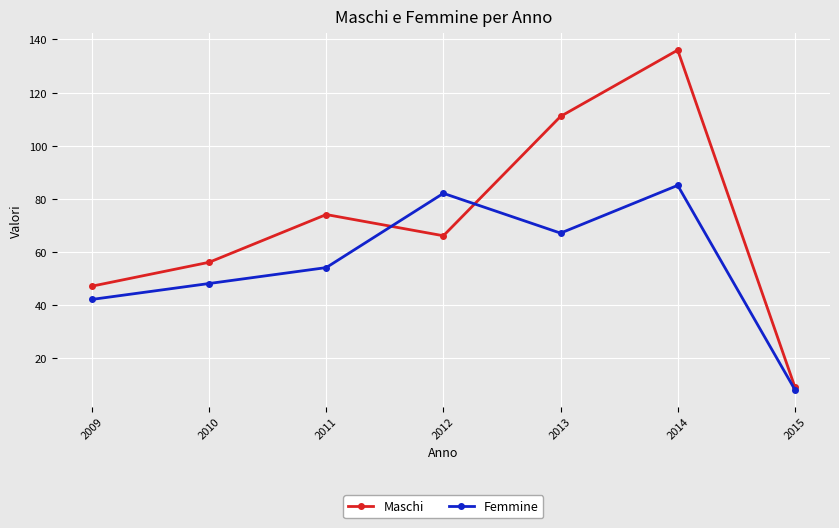

At which category does the chart reach its minimum across all series?

2015